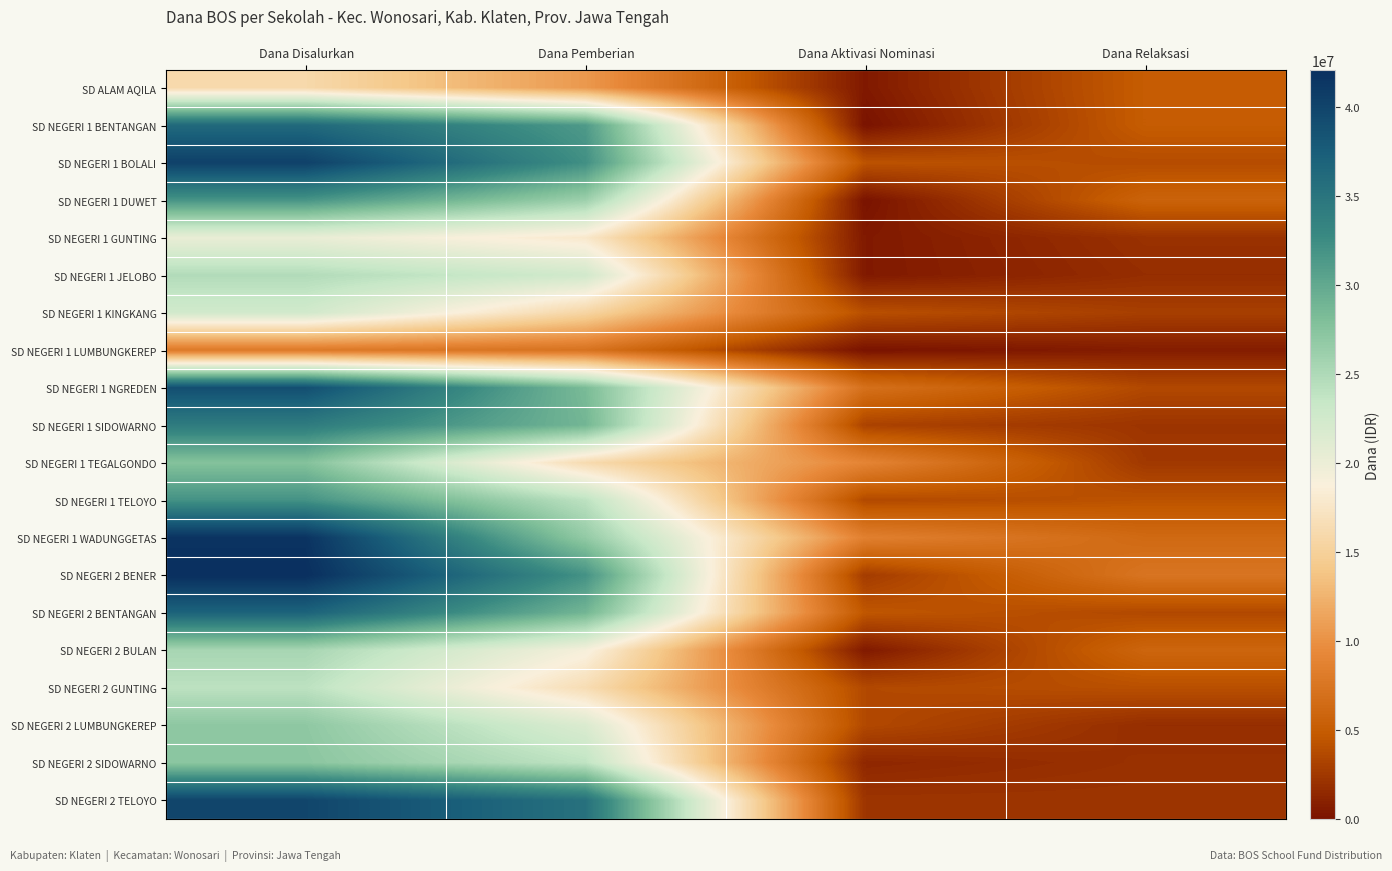

Reading right to left, extract all data points from this chart.

SD ALAM AQILA: Dana Relaksasi=4950000	Dana Aktivasi Nominasi=450000	Dana Pemberian=10575000	Dana Disalurkan=15975000
SD NEGERI 1 BENTANGAN: Dana Relaksasi=4950000	Dana Aktivasi Nominasi=0	Dana Pemberian=31275000	Dana Disalurkan=36225000
SD NEGERI 1 BOLALI: Dana Relaksasi=3825000	Dana Aktivasi Nominasi=4275000	Dana Pemberian=32175000	Dana Disalurkan=40275000
SD NEGERI 1 DUWET: Dana Relaksasi=5625000	Dana Aktivasi Nominasi=0	Dana Pemberian=26100000	Dana Disalurkan=31725000
SD NEGERI 1 GUNTING: Dana Relaksasi=2025000	Dana Aktivasi Nominasi=450000	Dana Pemberian=17775000	Dana Disalurkan=20250000
SD NEGERI 1 JELOBO: Dana Relaksasi=1800000	Dana Aktivasi Nominasi=450000	Dana Pemberian=22500000	Dana Disalurkan=24750000
SD NEGERI 1 KINGKANG: Dana Relaksasi=2925000	Dana Aktivasi Nominasi=4050000	Dana Pemberian=15525000	Dana Disalurkan=22500000
SD NEGERI 1 LUMBUNGKEREP: Dana Relaksasi=675000	Dana Aktivasi Nominasi=0	Dana Pemberian=7200000	Dana Disalurkan=7875000
SD NEGERI 1 NGREDEN: Dana Relaksasi=3600000	Dana Aktivasi Nominasi=6975000	Dana Pemberian=28350000	Dana Disalurkan=38925000
SD NEGERI 1 SIDOWARNO: Dana Relaksasi=2250000	Dana Aktivasi Nominasi=3150000	Dana Pemberian=28800000	Dana Disalurkan=34200000
SD NEGERI 1 TEGALGONDO: Dana Relaksasi=2475000	Dana Aktivasi Nominasi=9000000	Dana Pemberian=16200000	Dana Disalurkan=27675000
SD NEGERI 1 TELOYO: Dana Relaksasi=4275000	Dana Aktivasi Nominasi=3600000	Dana Pemberian=24075000	Dana Disalurkan=31950000
SD NEGERI 1 WADUNGGETAS: Dana Relaksasi=6300000	Dana Aktivasi Nominasi=8550000	Dana Pemberian=26775000	Dana Disalurkan=41625000
SD NEGERI 2 BENER: Dana Relaksasi=7425000	Dana Aktivasi Nominasi=2700000	Dana Pemberian=31950000	Dana Disalurkan=42075000
SD NEGERI 2 BENTANGAN: Dana Relaksasi=3600000	Dana Aktivasi Nominasi=4500000	Dana Pemberian=28800000	Dana Disalurkan=36900000
SD NEGERI 2 BULAN: Dana Relaksasi=5850000	Dana Aktivasi Nominasi=450000	Dana Pemberian=19125000	Dana Disalurkan=25425000
SD NEGERI 2 GUNTING: Dana Relaksasi=4050000	Dana Aktivasi Nominasi=3600000	Dana Pemberian=16425000	Dana Disalurkan=24075000
SD NEGERI 2 LUMBUNGKEREP: Dana Relaksasi=1800000	Dana Aktivasi Nominasi=3600000	Dana Pemberian=21600000	Dana Disalurkan=27000000
SD NEGERI 2 SIDOWARNO: Dana Relaksasi=2025000	Dana Aktivasi Nominasi=1350000	Dana Pemberian=23850000	Dana Disalurkan=27225000
SD NEGERI 2 TELOYO: Dana Relaksasi=2250000	Dana Aktivasi Nominasi=2250000	Dana Pemberian=35325000	Dana Disalurkan=39825000